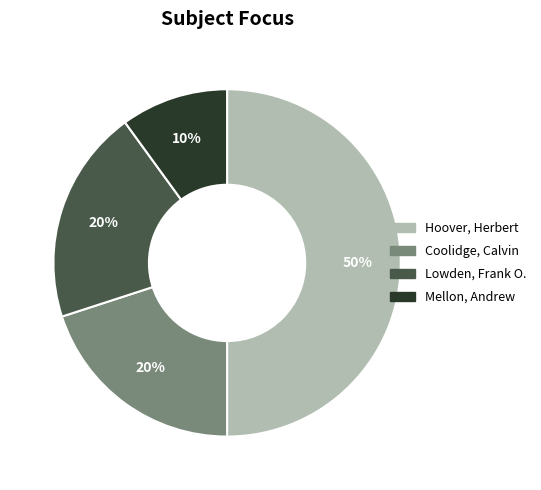

To the nearest percent, what is the average slice percentage?

25%